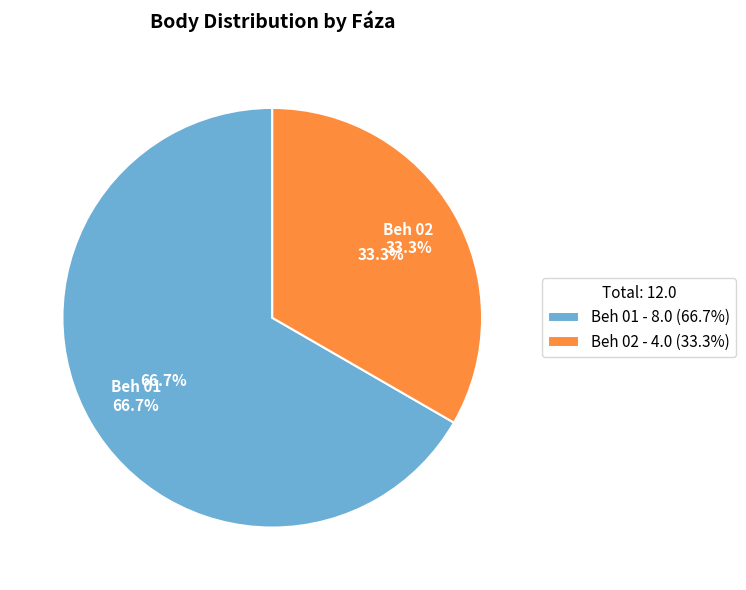

What percentage is the Beh 01 slice, to the nearest percent?

67%